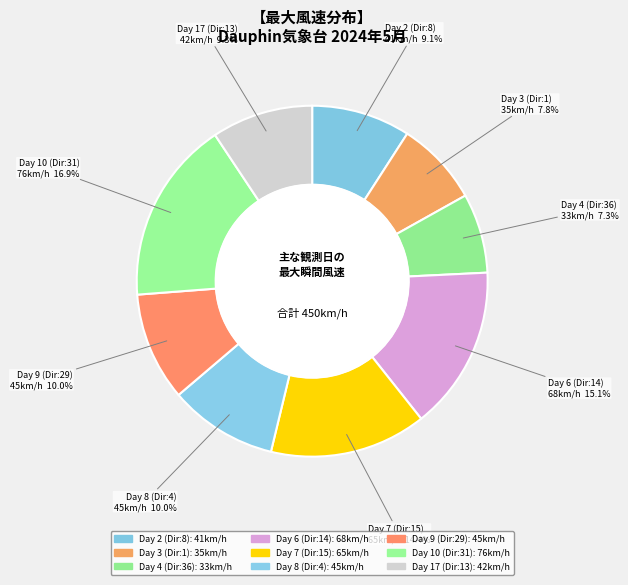

Count the number of slices in the pie.

9